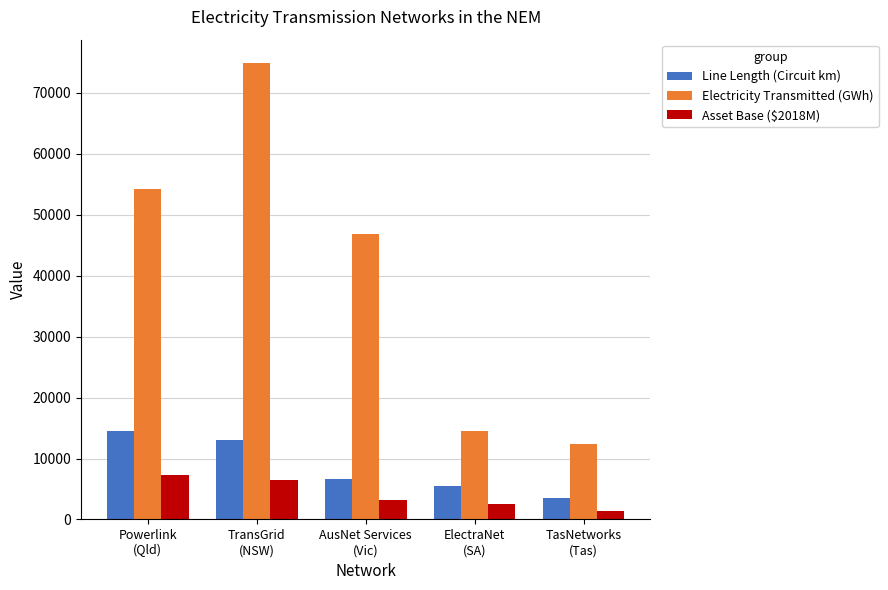

Rank the categories by Line Length (Circuit km) value from highest to lowest.

Powerlink
(Qld), TransGrid
(NSW), AusNet Services
(Vic), ElectraNet
(SA), TasNetworks
(Tas)